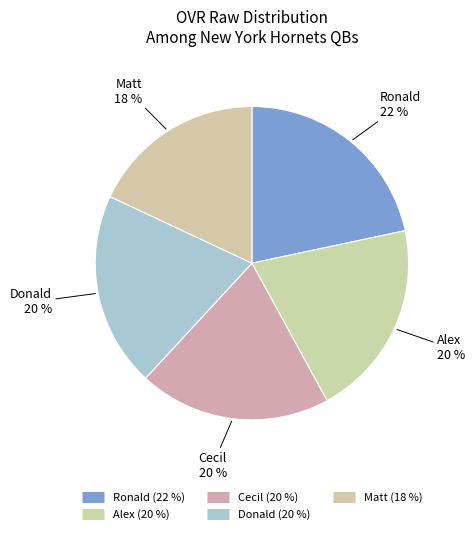

To the nearest percent, what portion does Ronald represent?

22%